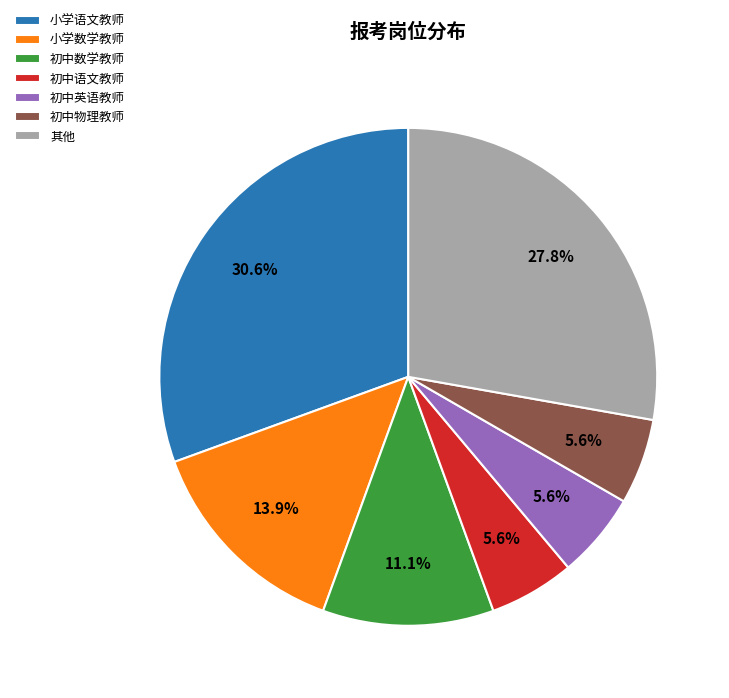

Count the number of slices in the pie.

7